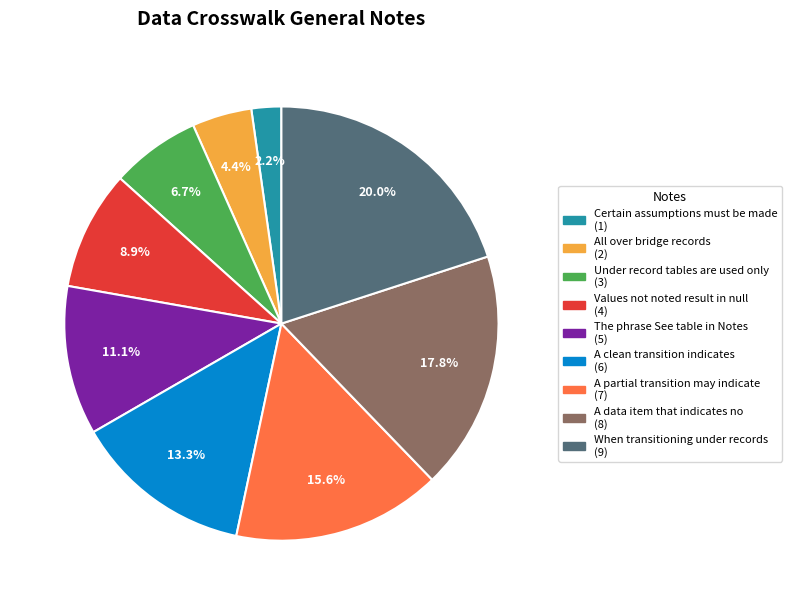

Count the number of slices in the pie.

9